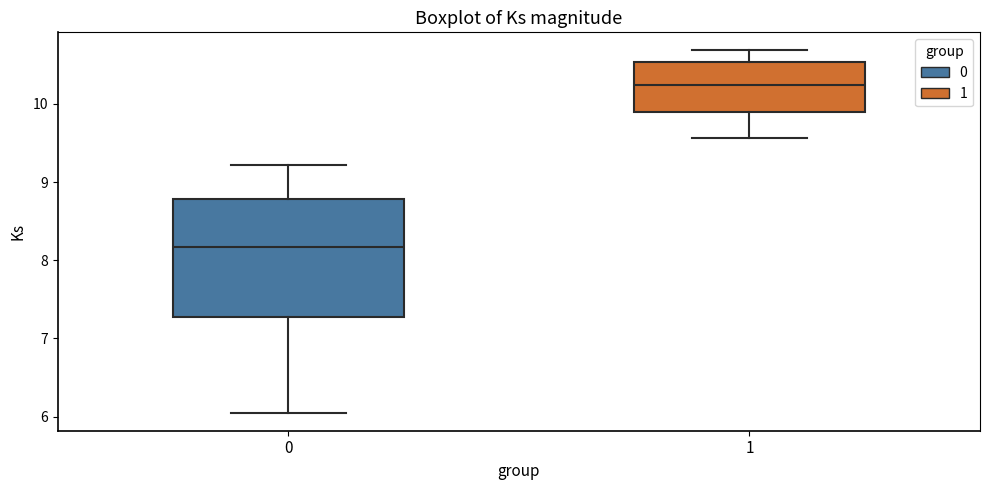

Reading left to right, transcribe this box plot: for each box, give where its median line is, the range the box spans, and where its two whiskers end, as read against the y-axis. The values are not printed on the chart, so give them approximately, as read against the axis.

0: median 8.2, box 7.3 to 8.8, whiskers 6.1 to 9.2
1: median 10.2, box 9.9 to 10.5, whiskers 9.6 to 10.7